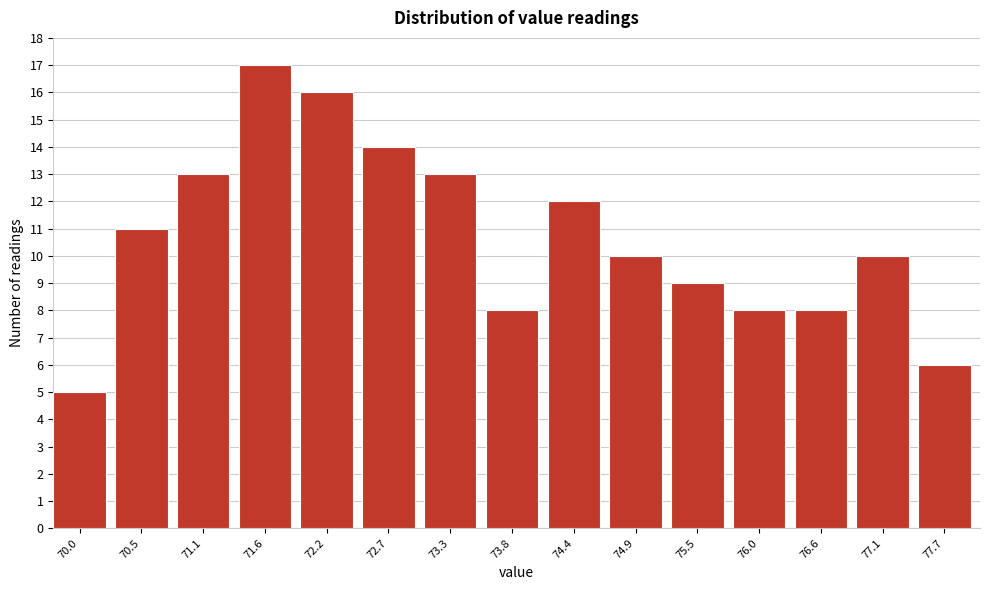

Reading right to left, extract all data points from this chart.

77.7=6	77.1=10	76.6=8	76.0=8	75.5=9	74.9=10	74.4=12	73.8=8	73.3=13	72.7=14	72.2=16	71.6=17	71.1=13	70.5=11	70.0=5